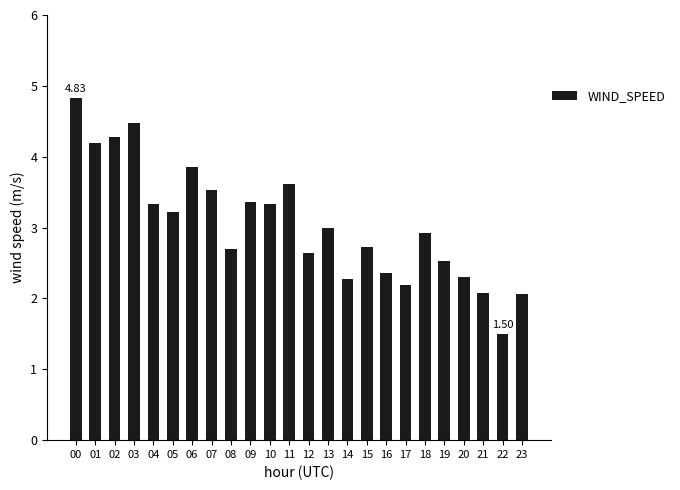

At which label is the value closest to 3?

13